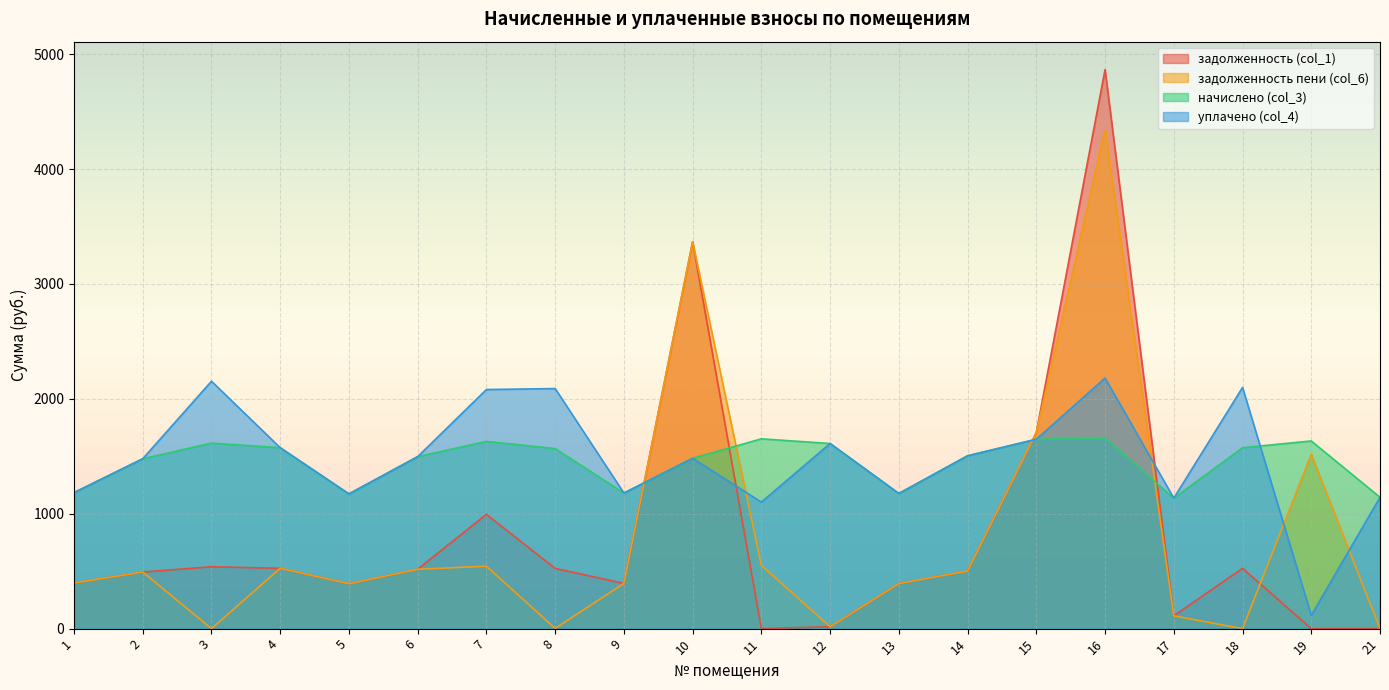

What is the value of the начислено (col_3) point at the 19th from the left?

1633.3